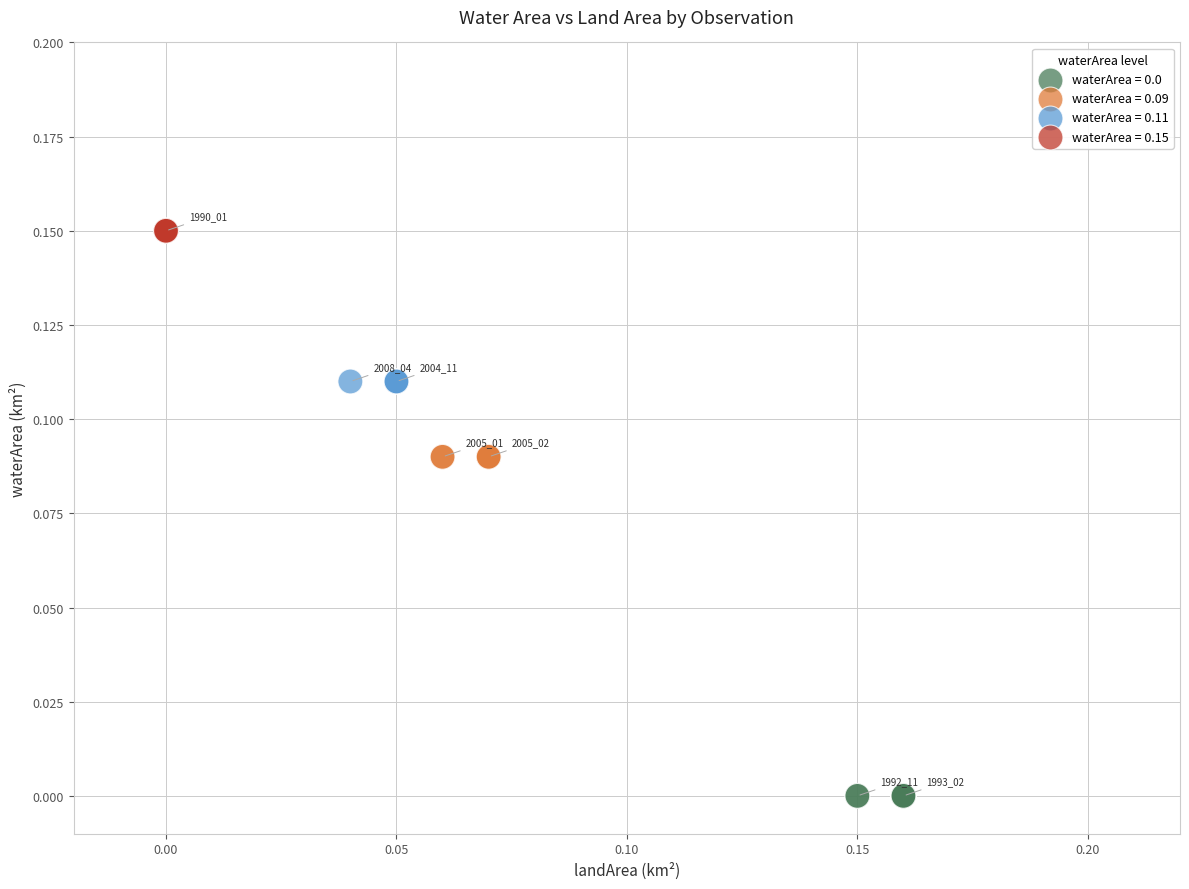

Which series contains the highest Y value?

waterArea = 0.15